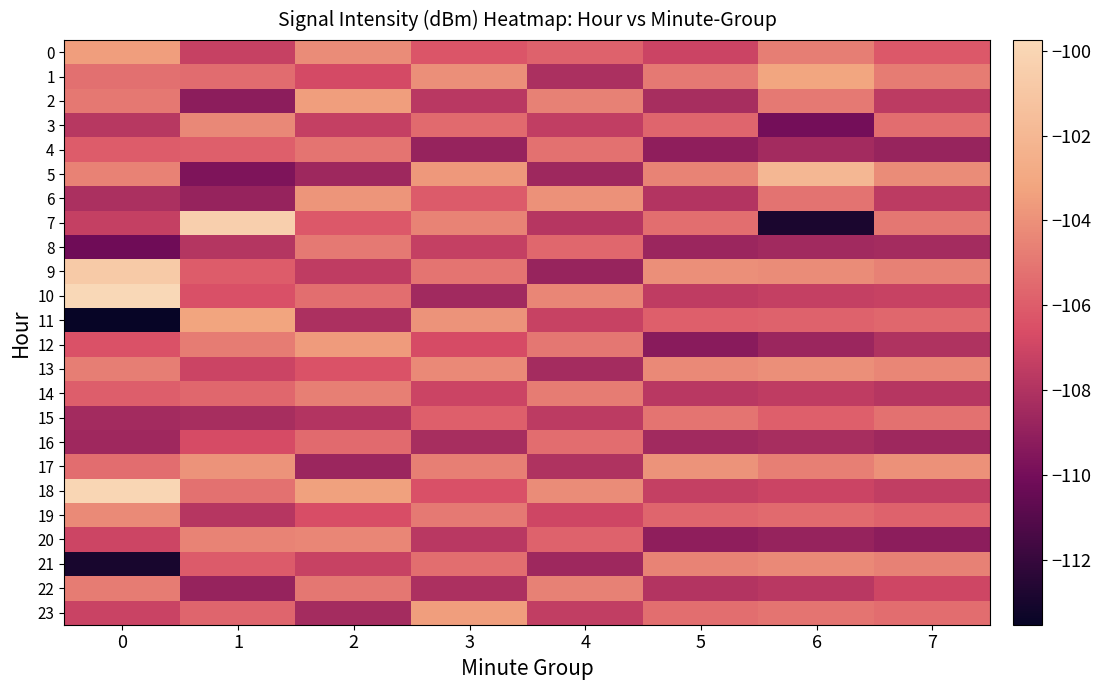

How many distinct data groups are displayed?

24